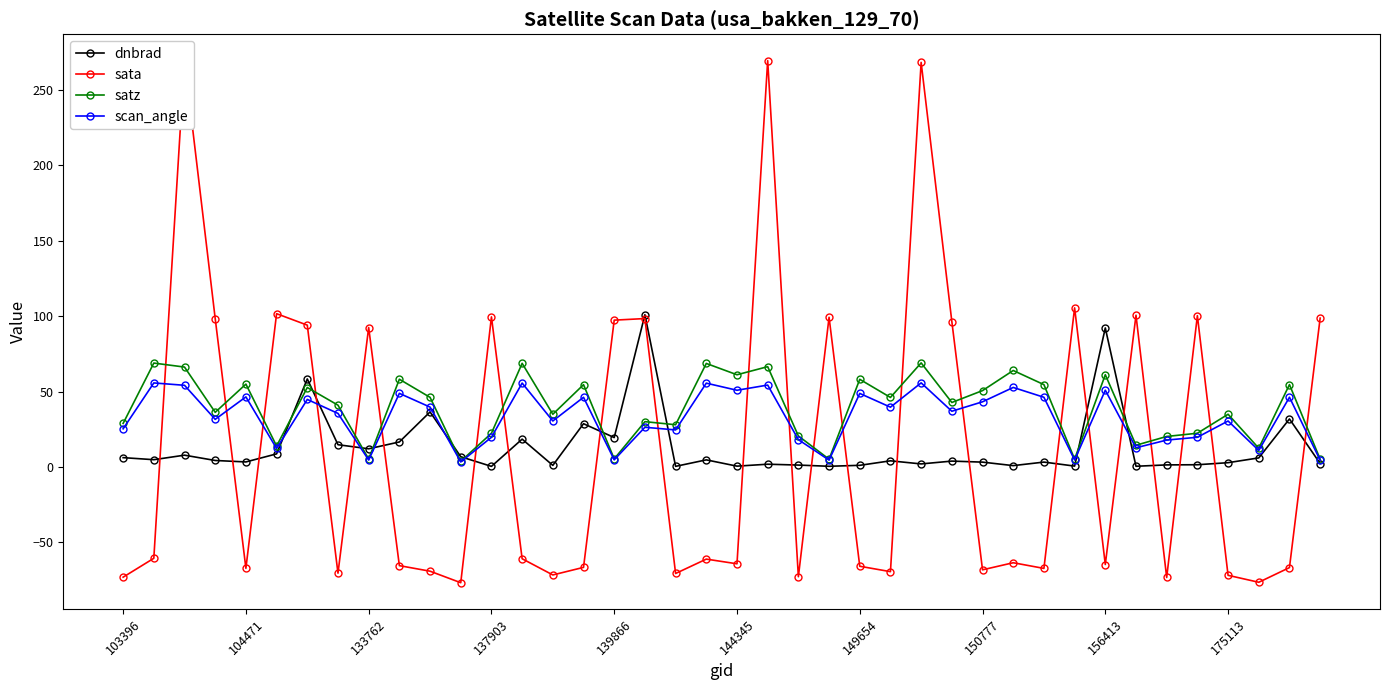

True or false: dnbrad has more than 2 interior local peaks.

True